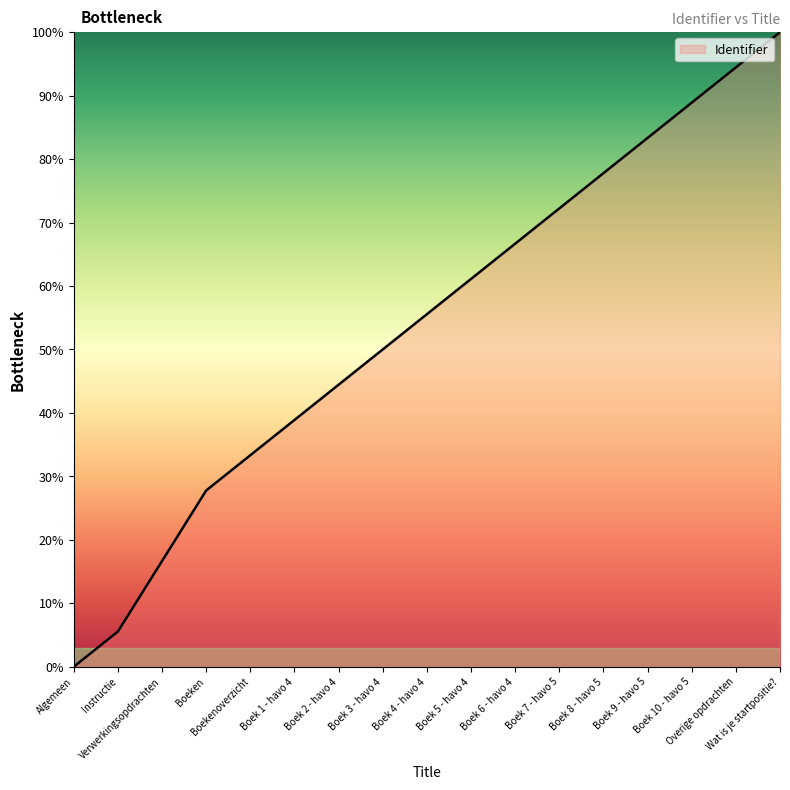

How many values are below 55?

8